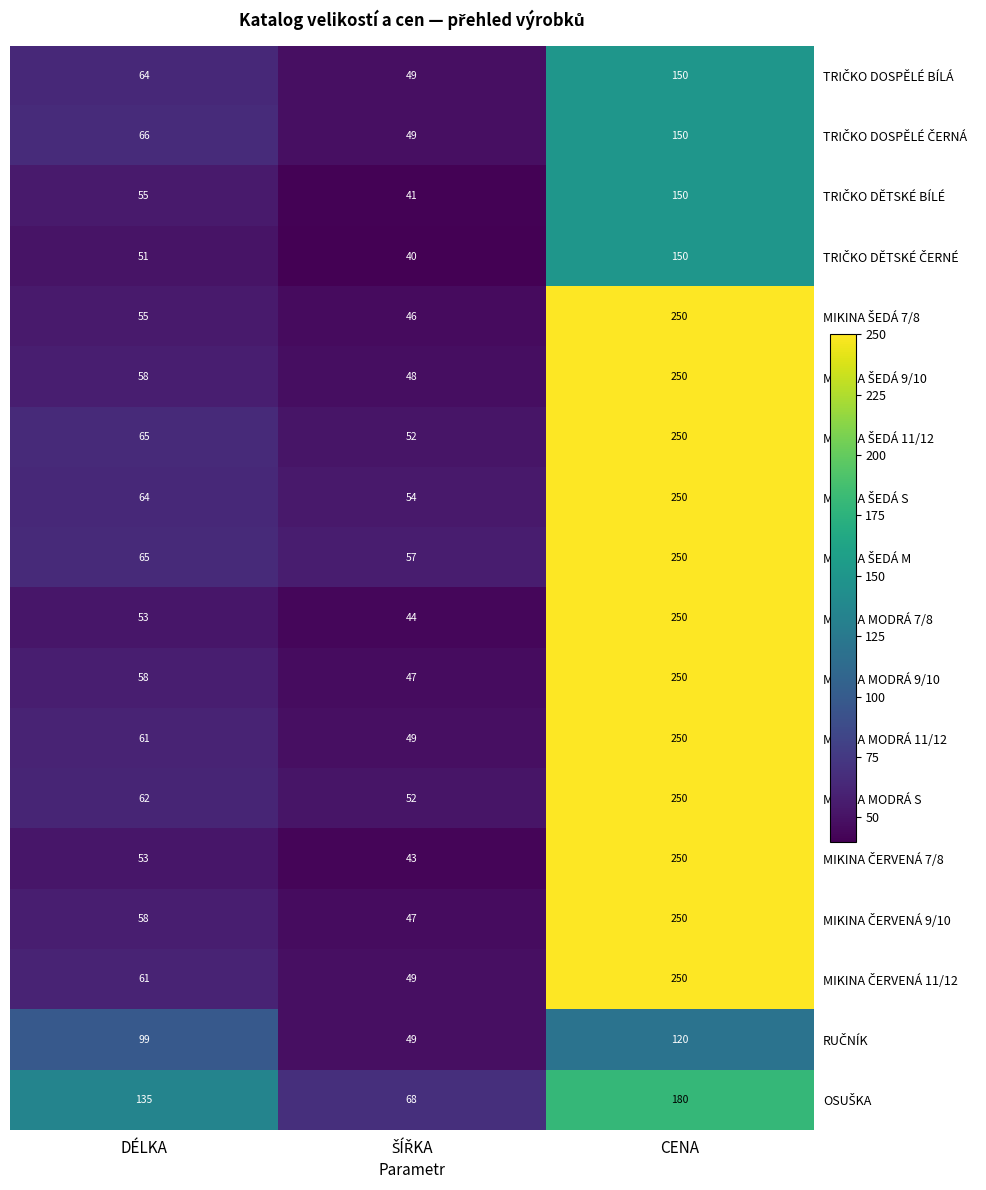

What is the difference between the highest and lowest values at CENA?

130